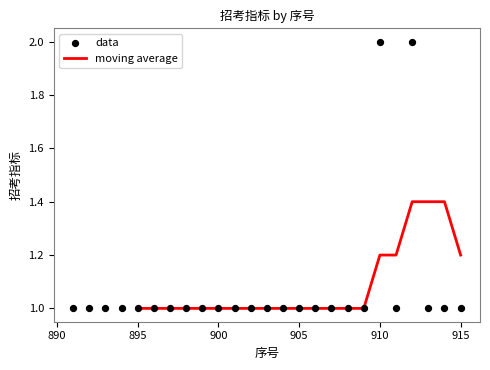

Is it true that moving average equals 1.0 at 895?

True